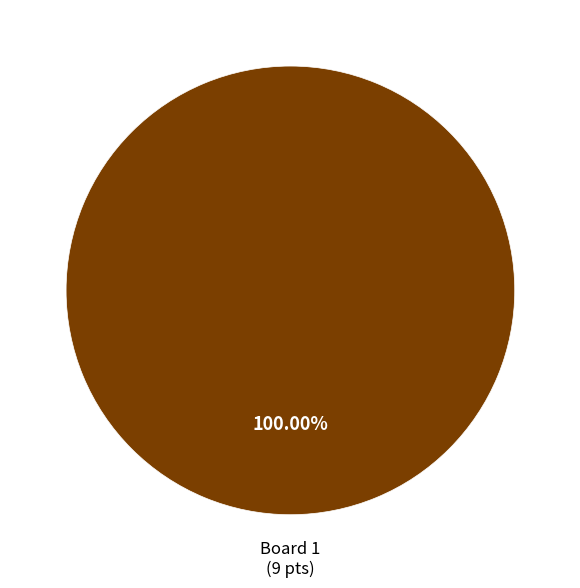

Does any single category account for the majority?

Yes